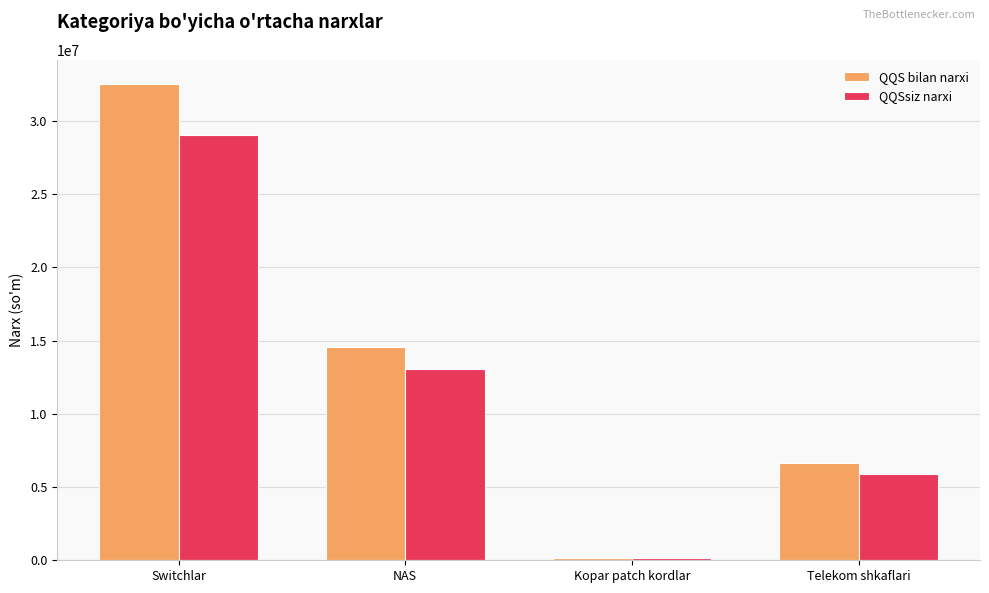

How many groups of bars are there?

4